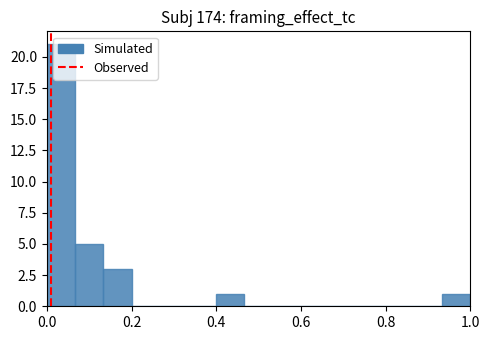

Around what value on the x-axis is the tallest bar? Give the approximate position of its centre, as read against the axis.

0.04